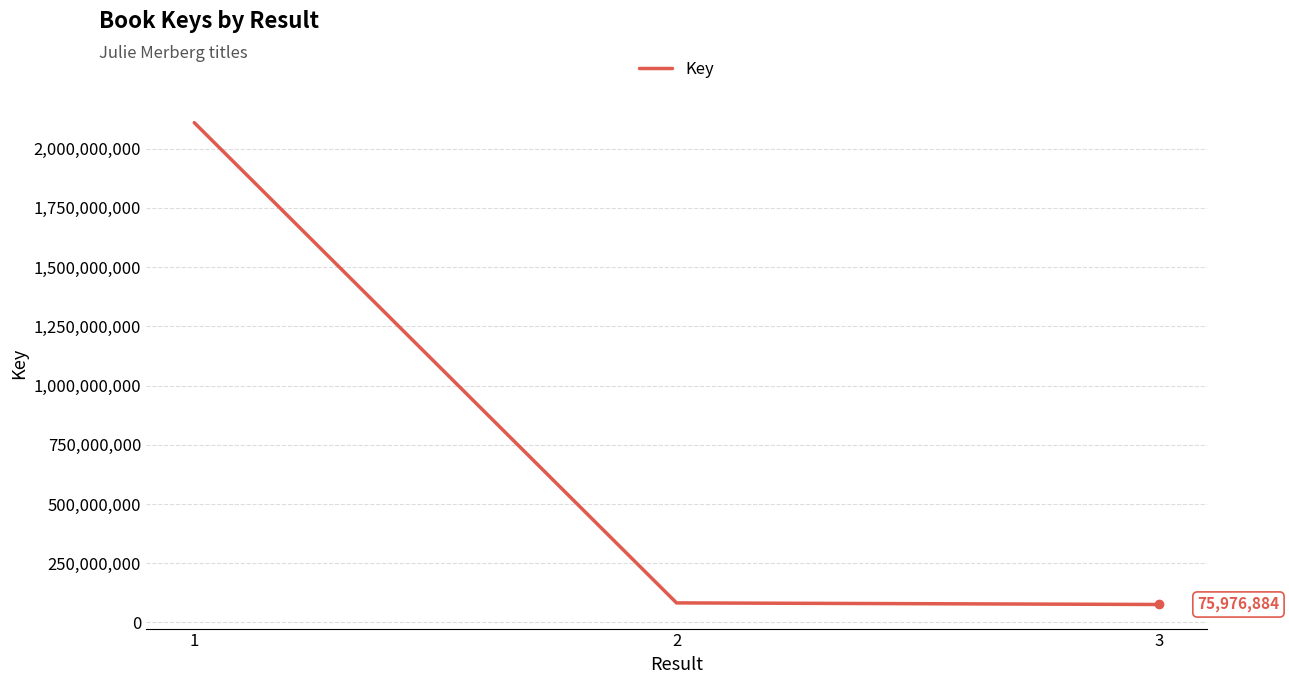

What is the minimum value shown in the chart?

75976884